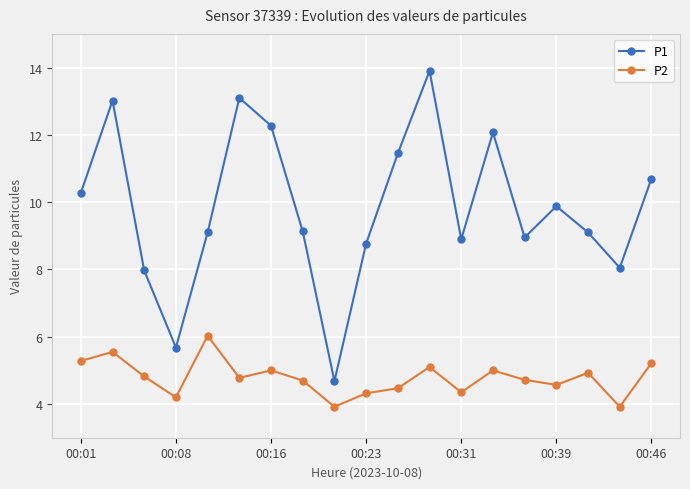

How many distinct data groups are displayed?

2